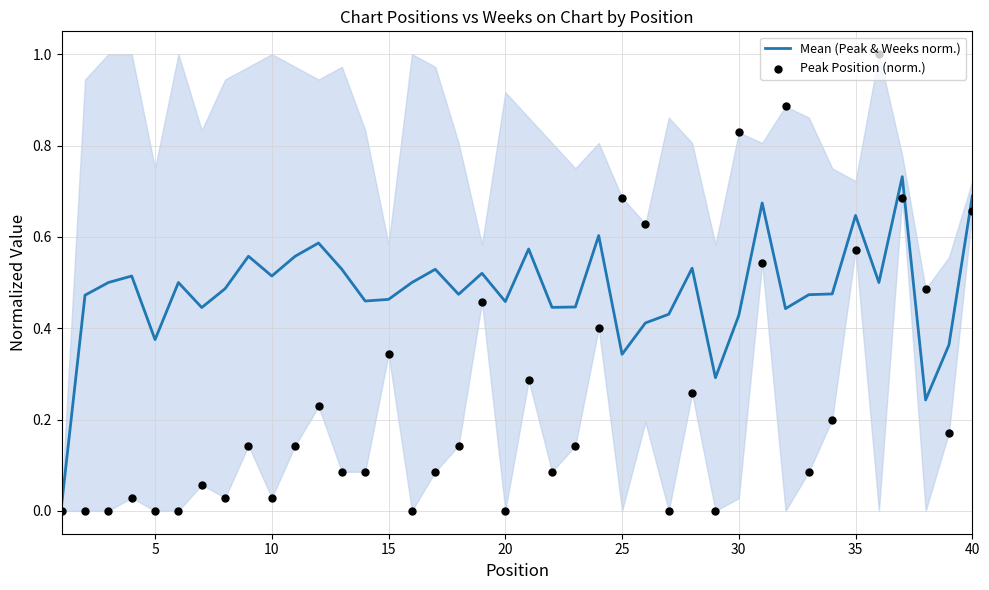

Which series has the widest spread of Y values?

Peak Position (norm.)